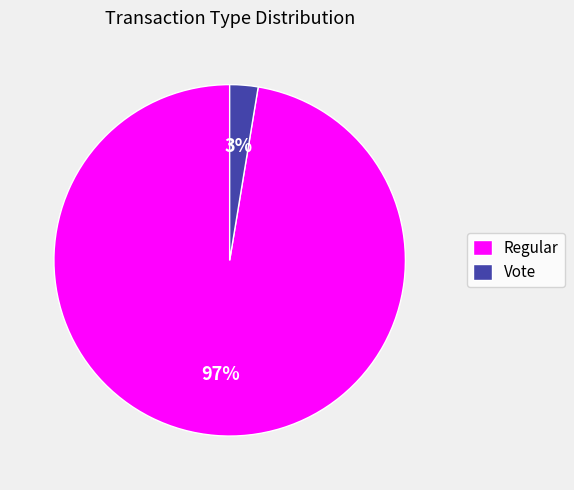

Which has a higher value, Vote or Regular?

Regular